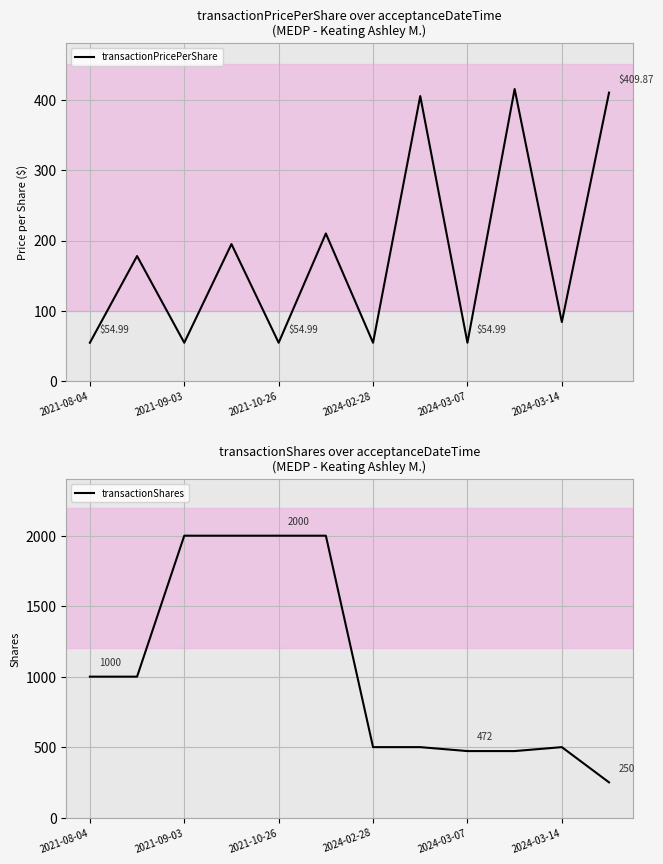

Where is the first local minimum for transactionPricePerShare?

2021-09-03